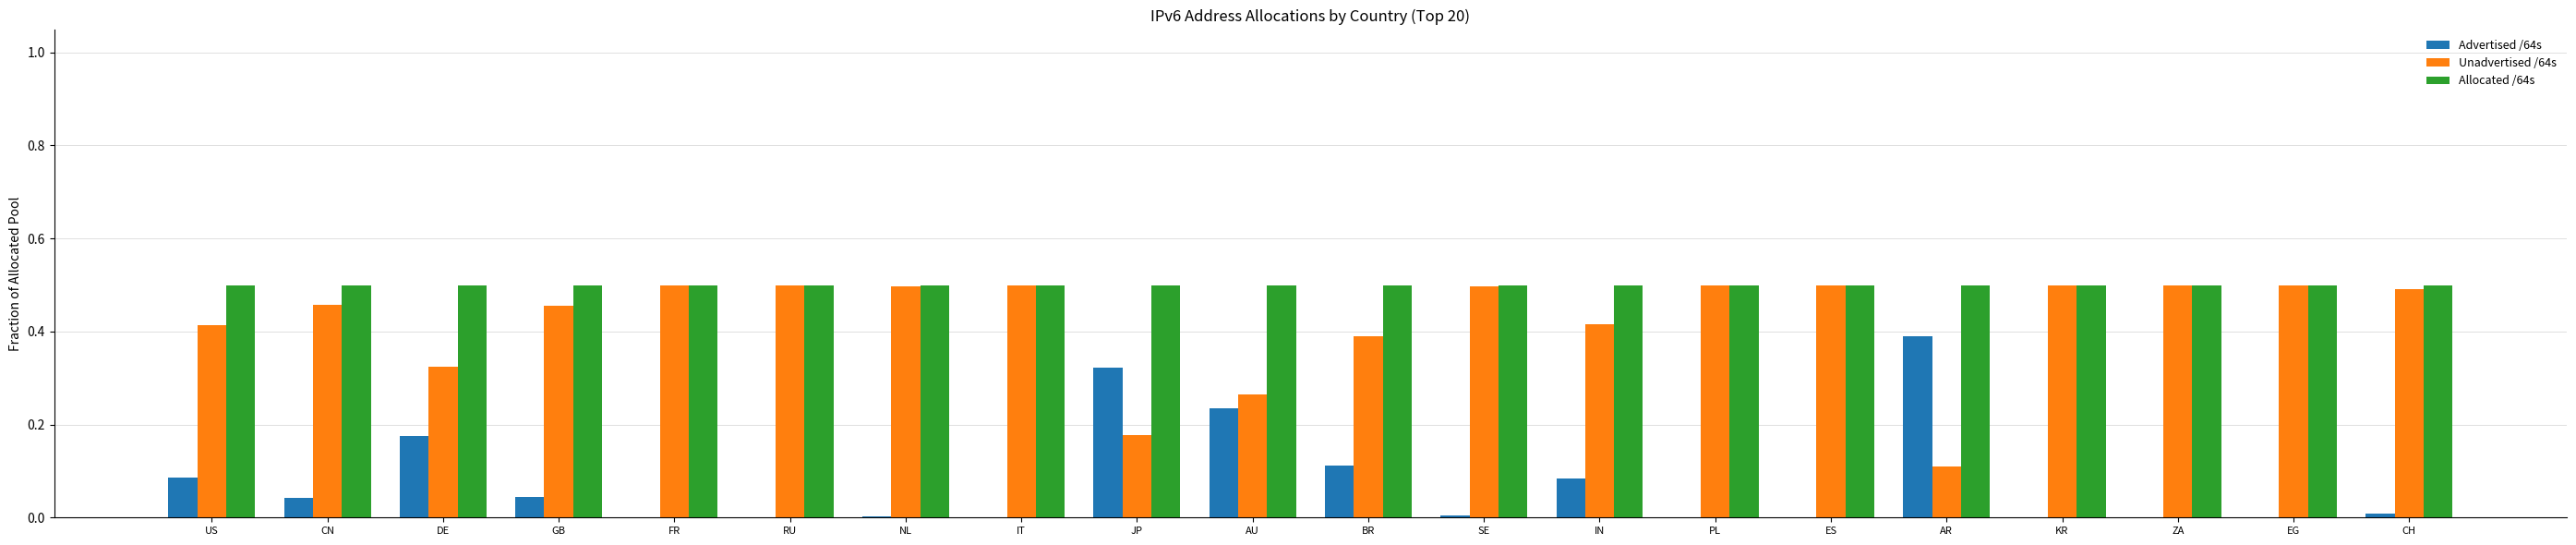

Are the bars horizontal?

No